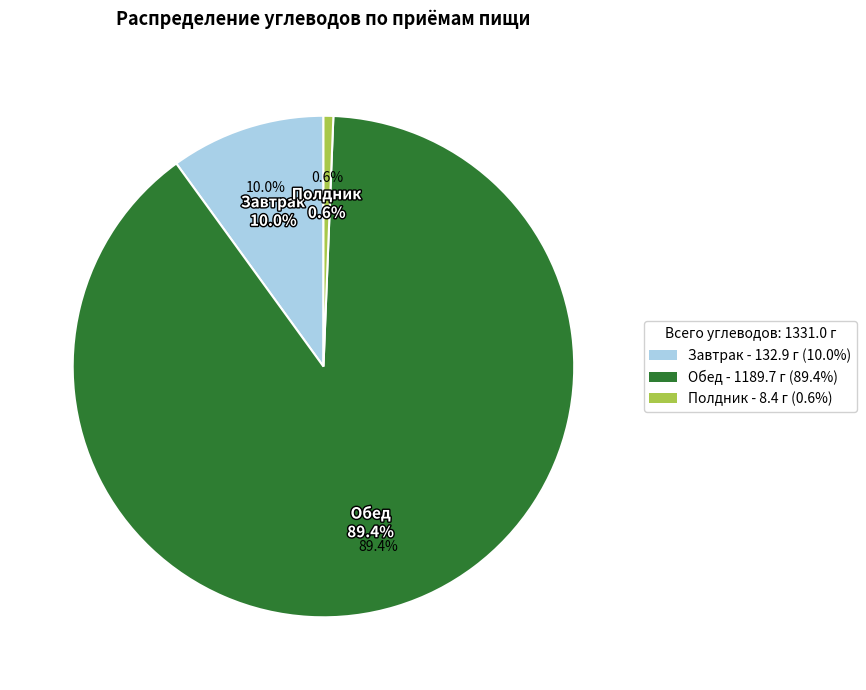

Which category has the smallest portion of the pie?

Полдник